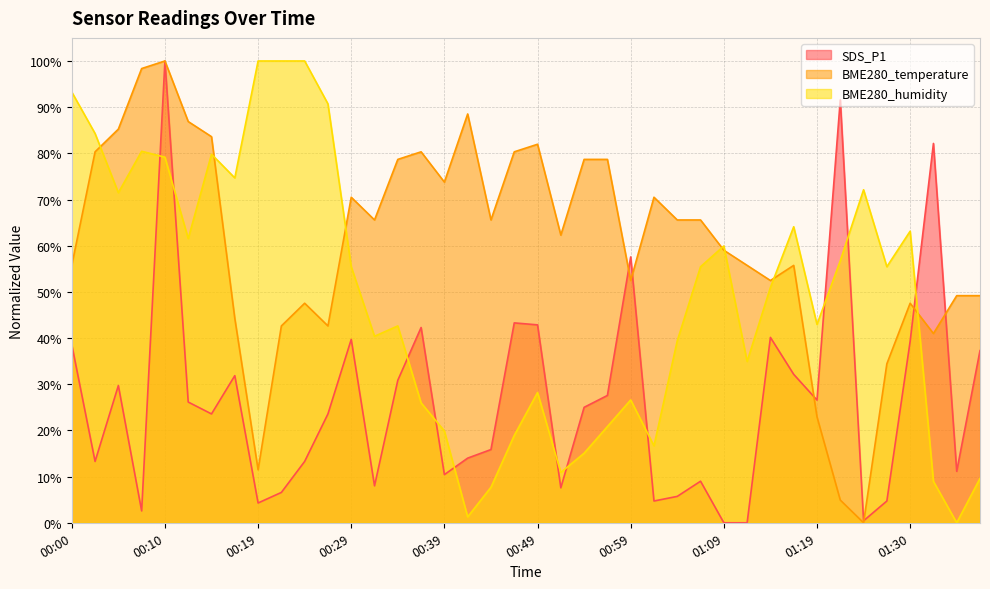

Reading right to left, extract all data points from this chart.

SDS_P1: 01:38=37.3	01:35=11.1	01:33=82.1	01:30=39.3	01:27=4.7	01:25=0.4	01:22=91.6	01:19=26.6	01:17=32.1	01:14=40.1	01:12=0.0	01:09=0.0	01:07=9.0	01:04=5.7	01:02=4.7	00:59=57.6	00:57=27.6	00:54=25.0	00:52=7.6	00:49=42.9	00:47=43.3	00:44=15.9	00:41=14.0	00:39=10.4	00:36=42.3	00:34=30.9	00:31=8.0	00:29=39.7	00:27=23.6	00:24=13.3	00:22=6.6	00:19=4.3	00:17=31.9	00:14=23.6	00:12=26.1	00:10=100.0	00:07=2.6	00:05=29.7	00:02=13.3	00:00=38.6
BME280_temperature: 01:38=49.2	01:35=49.2	01:33=41.0	01:30=47.5	01:27=34.4	01:25=0.0	01:22=4.9	01:19=23.0	01:17=55.7	01:14=52.5	01:12=55.7	01:09=59.0	01:07=65.6	01:04=65.6	01:02=70.5	00:59=52.5	00:57=78.7	00:54=78.7	00:52=62.3	00:49=82.0	00:47=80.3	00:44=65.6	00:41=88.5	00:39=73.8	00:36=80.3	00:34=78.7	00:31=65.6	00:29=70.5	00:27=42.6	00:24=47.5	00:22=42.6	00:19=11.5	00:17=44.3	00:14=83.6	00:12=86.9	00:10=100.0	00:07=98.4	00:05=85.2	00:02=80.3	00:00=55.7
BME280_humidity: 01:38=9.6	01:35=0.0	01:33=9.0	01:30=63.1	01:27=55.4	01:25=72.1	01:22=56.7	01:19=42.9	01:17=64.1	01:14=51.0	01:12=34.9	01:09=59.9	01:07=55.4	01:04=39.4	01:02=16.7	00:59=26.6	00:57=20.8	00:54=15.1	00:52=10.9	00:49=28.2	00:47=18.9	00:44=7.7	00:41=1.3	00:39=19.9	00:36=26.0	00:34=42.6	00:31=40.4	00:29=55.4	00:27=90.7	00:24=100.0	00:22=100.0	00:19=100.0	00:17=74.7	00:14=79.8	00:12=61.5	00:10=79.2	00:07=80.4	00:05=71.5	00:02=84.3	00:00=93.3